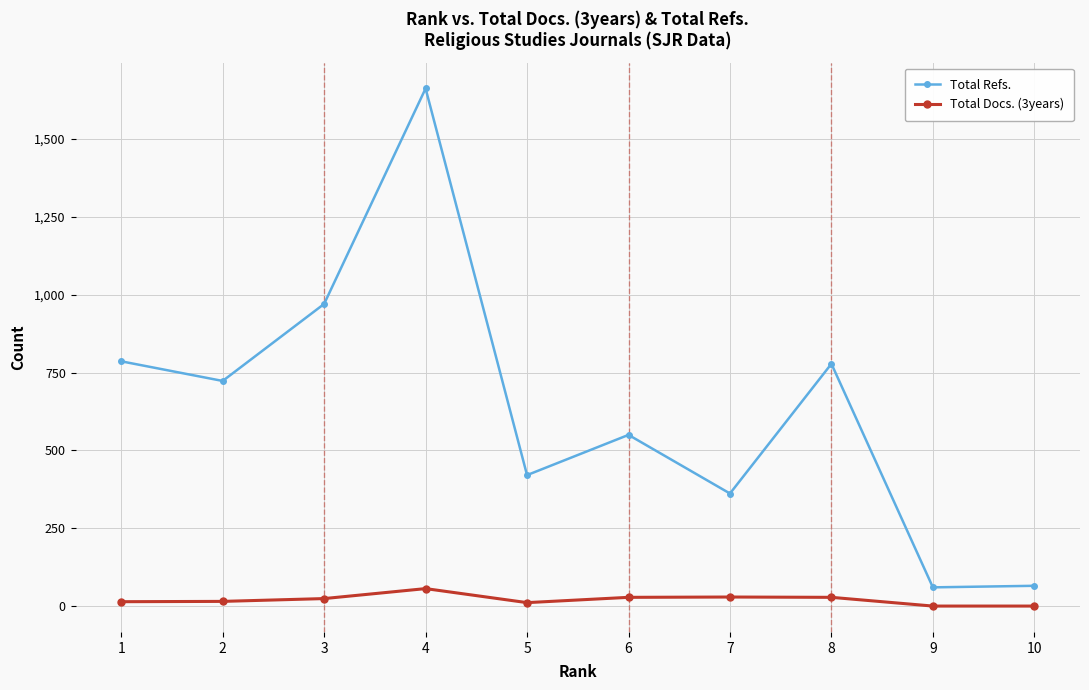

Which series has the largest range (max minus min)?

Total Refs.